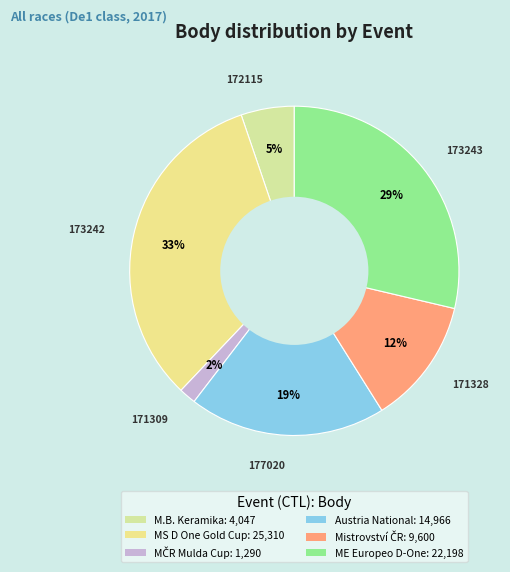

Count the number of slices in the pie.

6